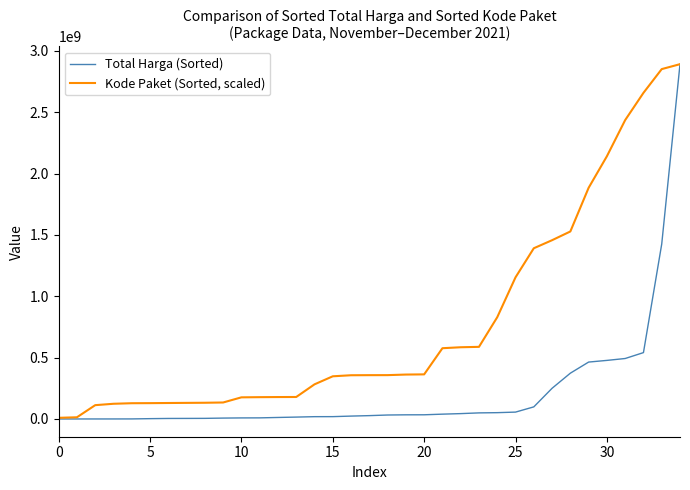

How many lines are shown in the chart?

2